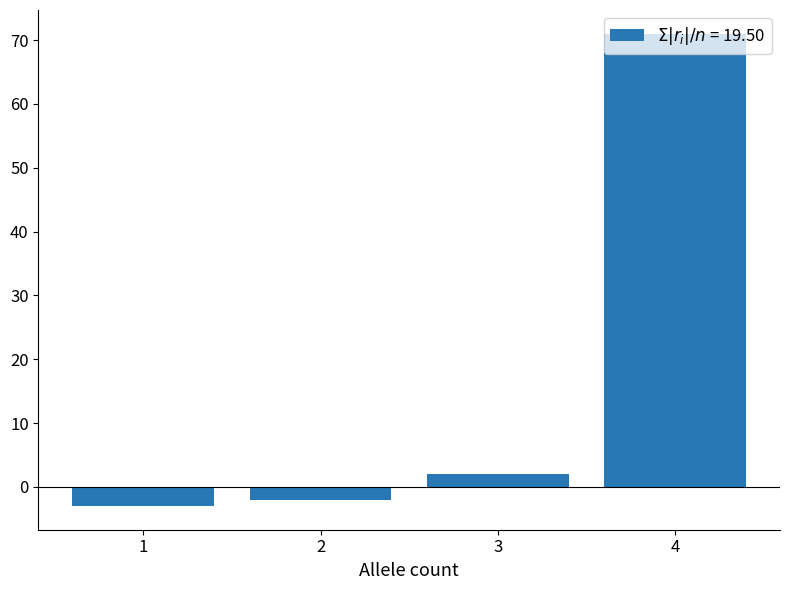

The chart shows a value of -2 at 2. True or false?

True